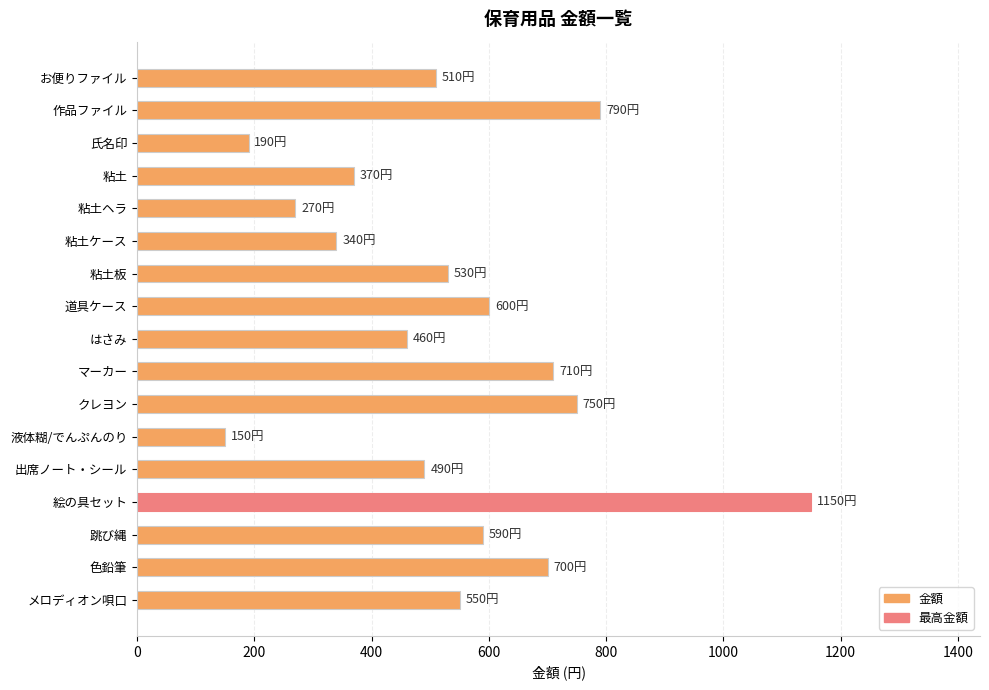

Reading bottom to top, extract all data points from this chart.

550	700	590	1150	490	150	750	710	460	600	530	340	270	370	190	790	510